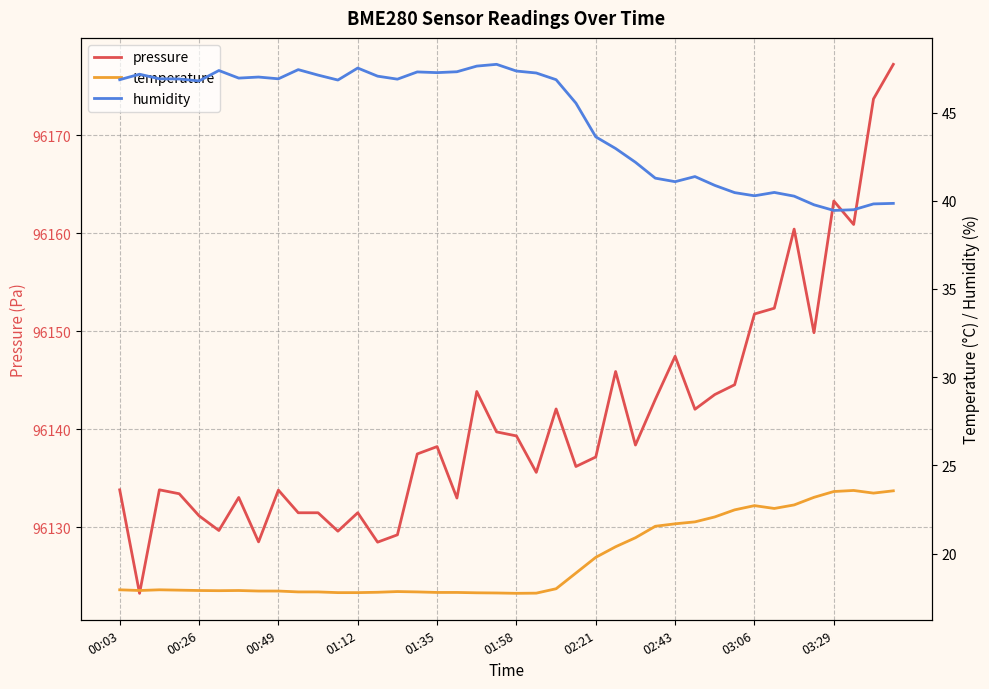

Where is pressure nearest to the value 96150?

35